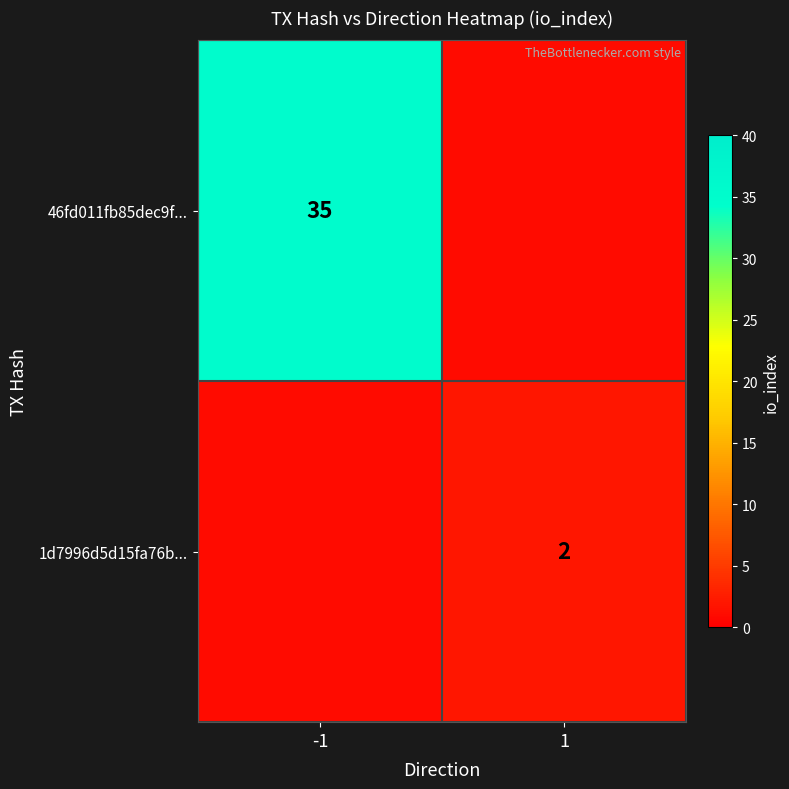

The value of 46fd011fb85dec9f... at -1 is 35. True or false?

True